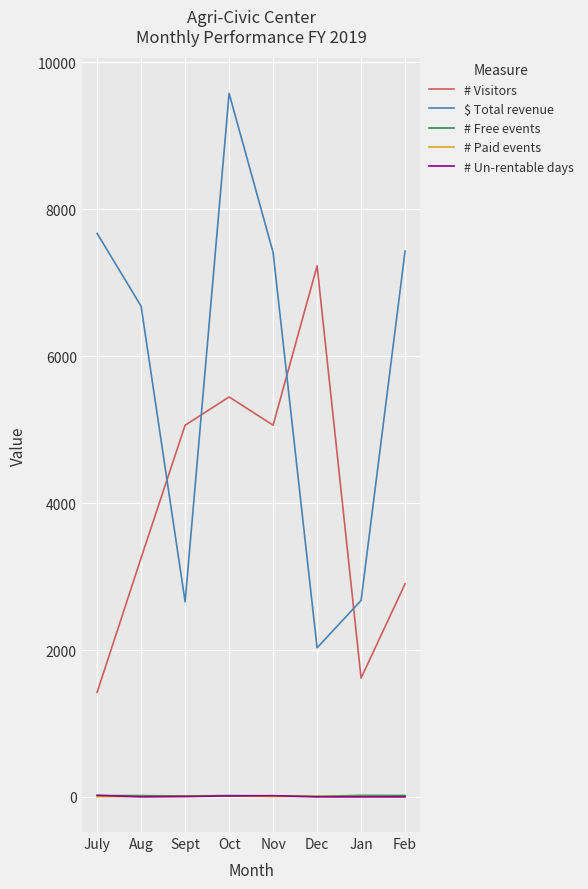

At which category is the sum across all series the highest?

Oct